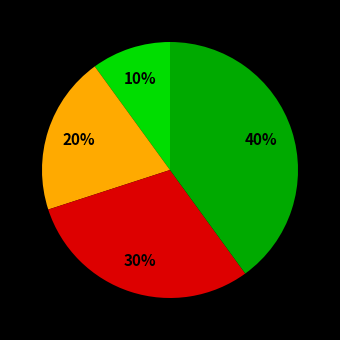

Is there a majority slice in this chart?

No